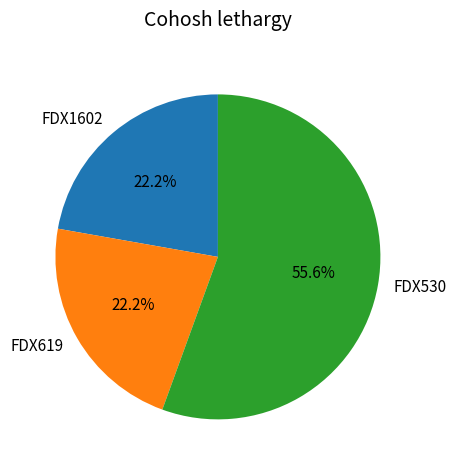

What percentage is the FDX1602 slice, to the nearest percent?

22%